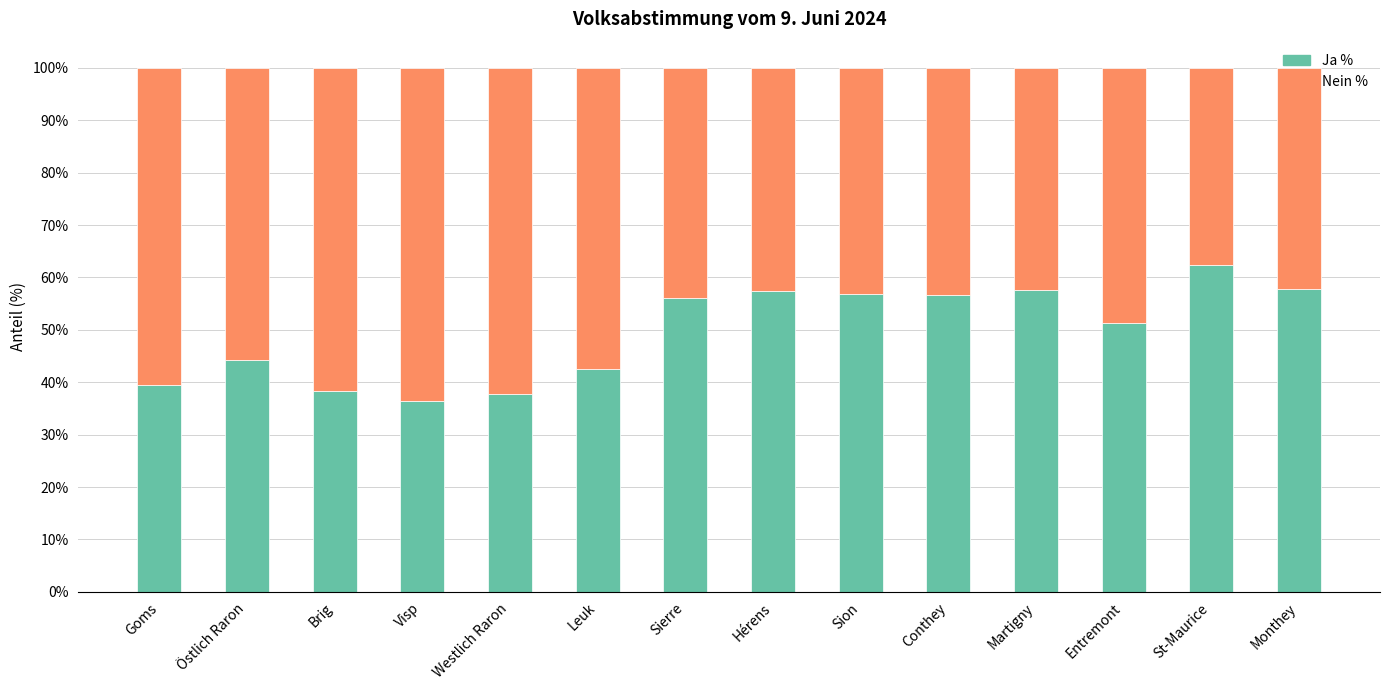

What value does the Ja % series have at Leuk?

42.5